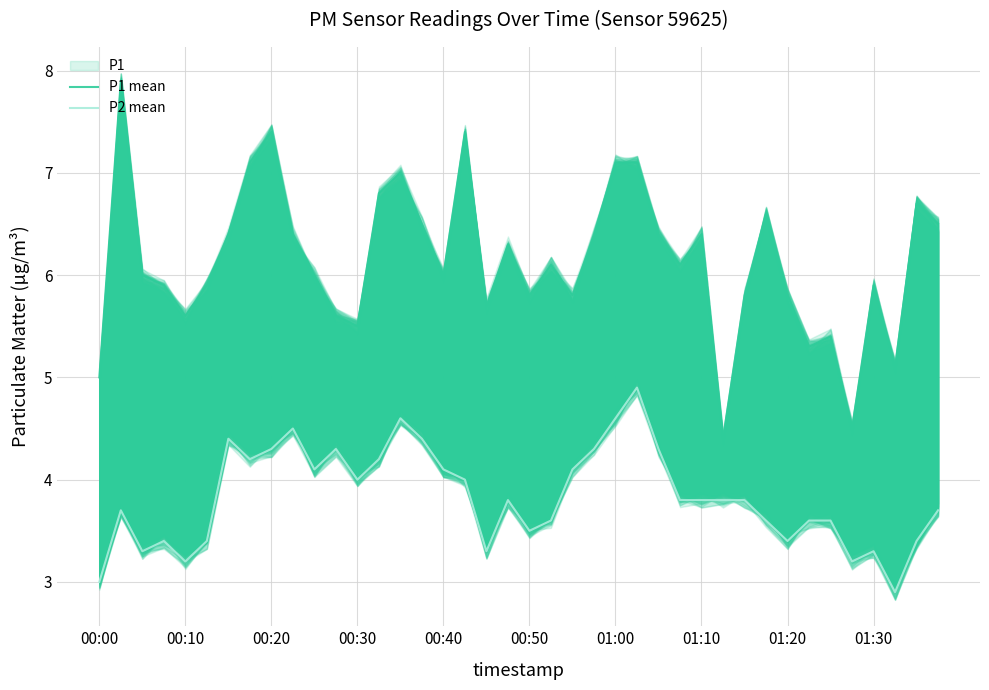

Where is P2 mean nearest to the value 3?

00:00